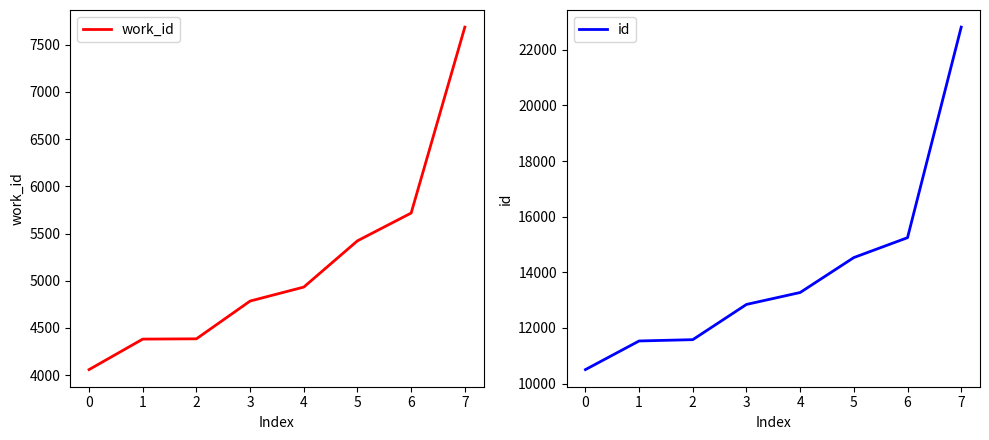

Reading right to left, extract all data points from this chart.

work_id: 7686	5717	5423	4933	4785	4385	4382	4059
id: 22819	15246	14531	13274	12845	11578	11531	10501